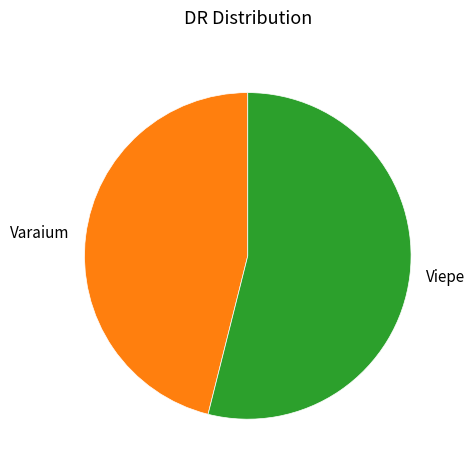

Is it true that Varaium is 55% of the pie?

False